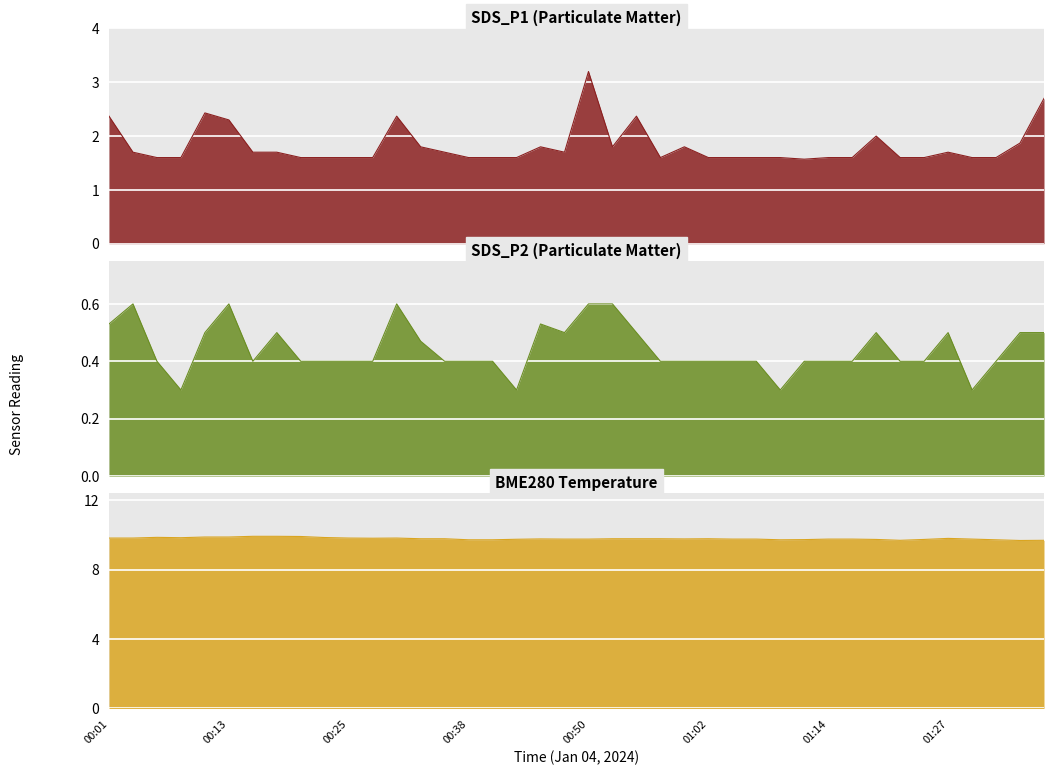

Reading right to left, list all the values displayed in this chart.

SDS_P1_line: 2.7	1.9	1.6	1.6	1.7	1.6	1.6	2.0	1.6	1.6	1.6	1.6	1.6	1.6	1.6	1.8	1.6	2.4	1.8	3.2	1.7	1.8	1.6	1.6	1.6	1.7	1.8	2.4	1.6	1.6	1.6	1.6	1.7	1.7	2.3	2.4	1.6	1.6	1.7	2.4
SDS_P2_line: 0.5	0.5	0.4	0.3	0.5	0.4	0.4	0.5	0.4	0.4	0.4	0.3	0.4	0.4	0.4	0.4	0.4	0.5	0.6	0.6	0.5	0.5	0.3	0.4	0.4	0.4	0.5	0.6	0.4	0.4	0.4	0.4	0.5	0.4	0.6	0.5	0.3	0.4	0.6	0.5
BME280_temperature_line: 9.7	9.7	9.7	9.8	9.8	9.7	9.7	9.7	9.8	9.8	9.7	9.7	9.8	9.8	9.8	9.8	9.8	9.8	9.8	9.8	9.8	9.8	9.8	9.7	9.7	9.8	9.8	9.8	9.8	9.8	9.8	9.9	9.9	9.9	9.9	9.9	9.8	9.9	9.8	9.8